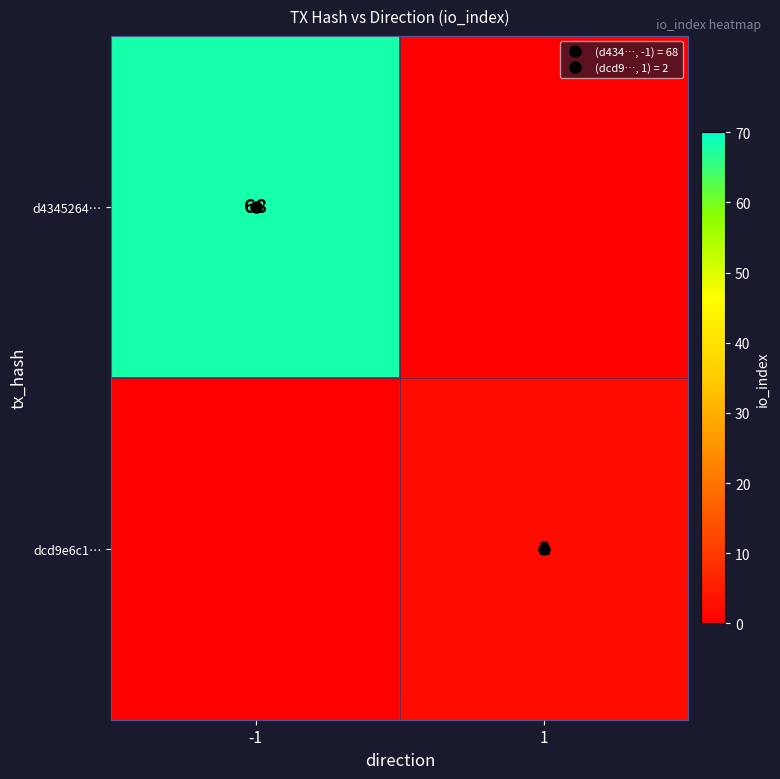

The value of d4345264… at 1 is 0. True or false?

True